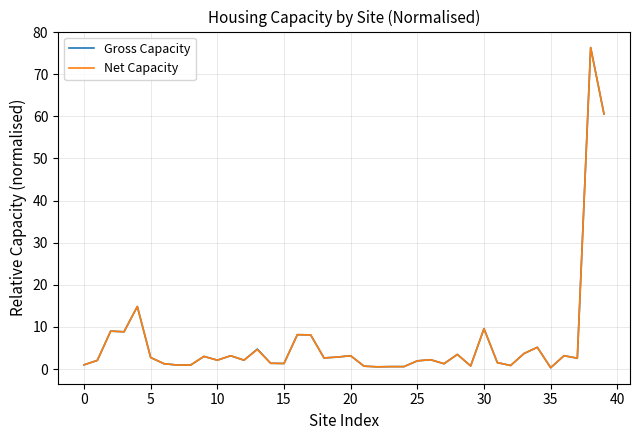

What is the maximum value for Net Capacity?

76.3